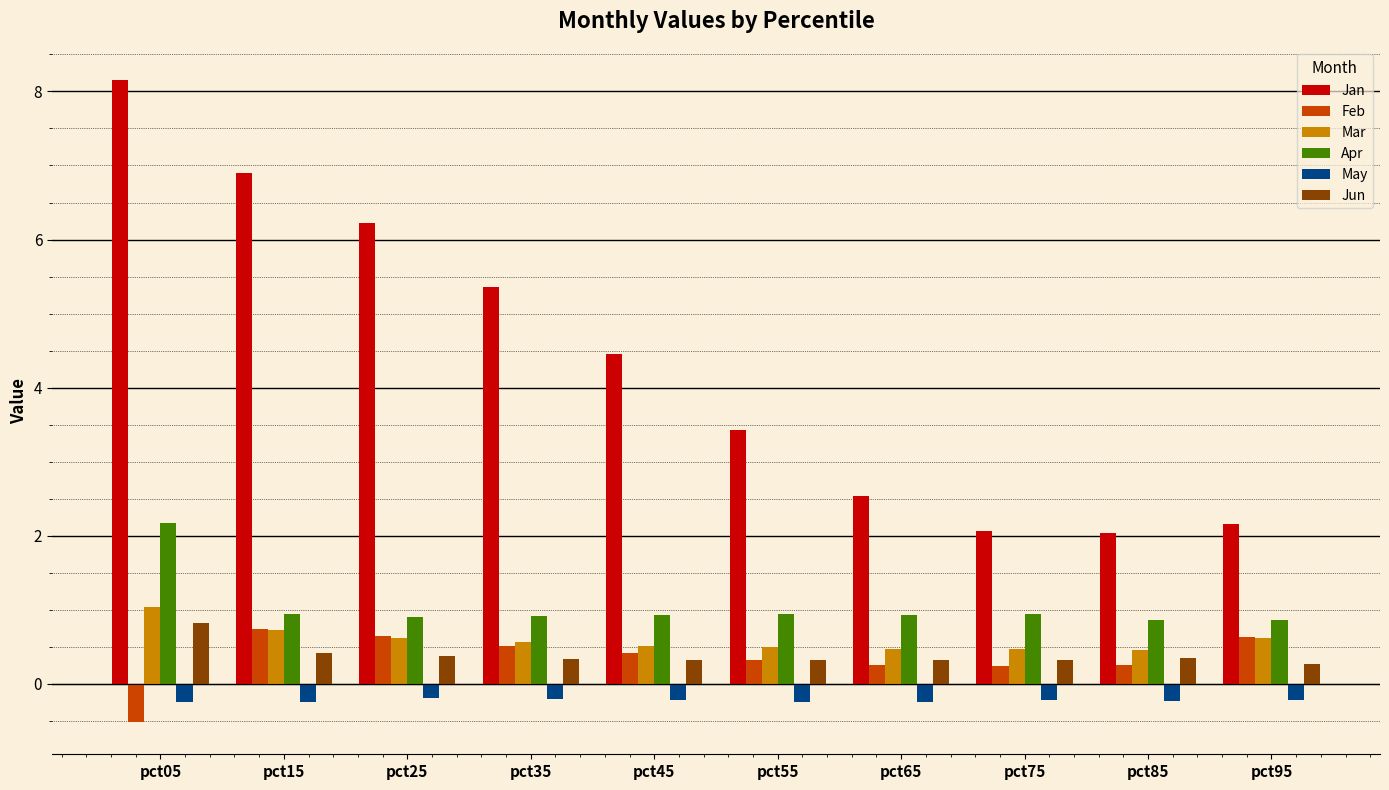

What is the spread (max minus min) of values at pct85?

2.3